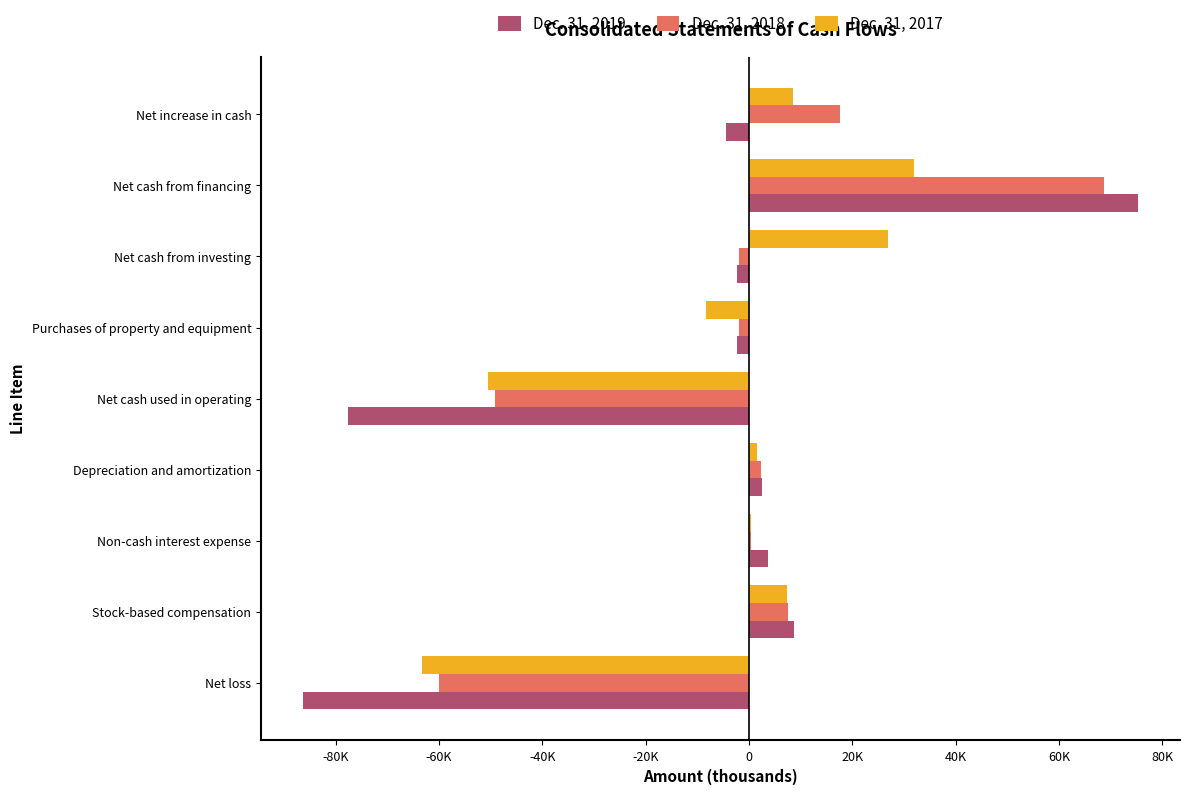

What is the minimum value shown in the chart?

-86372